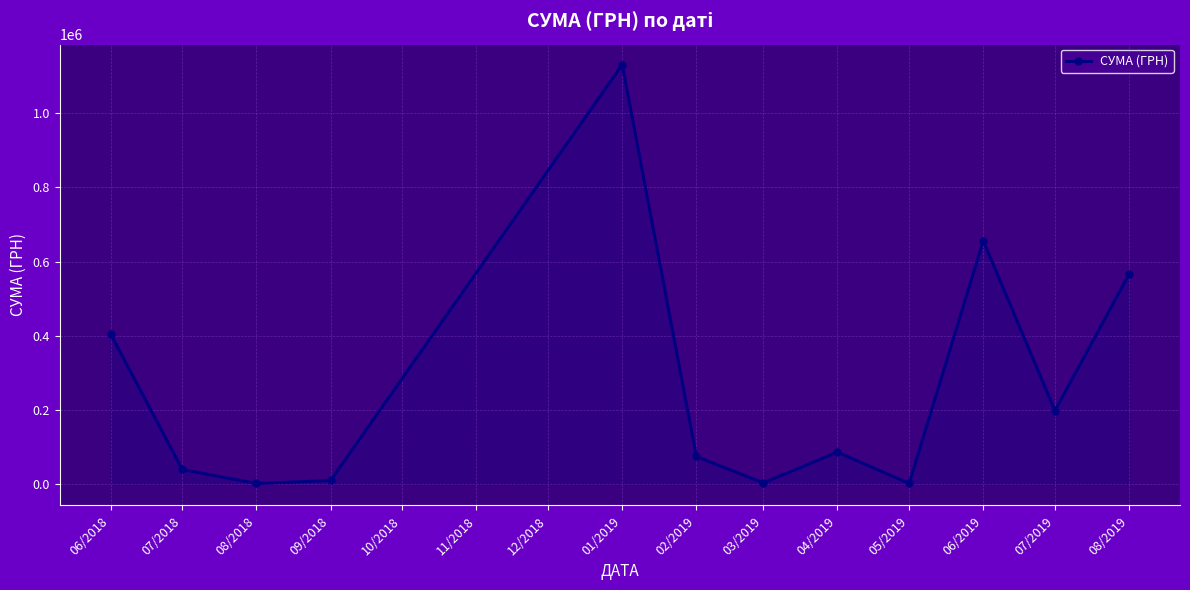

At which label is the value closest to 566302?

08/2019